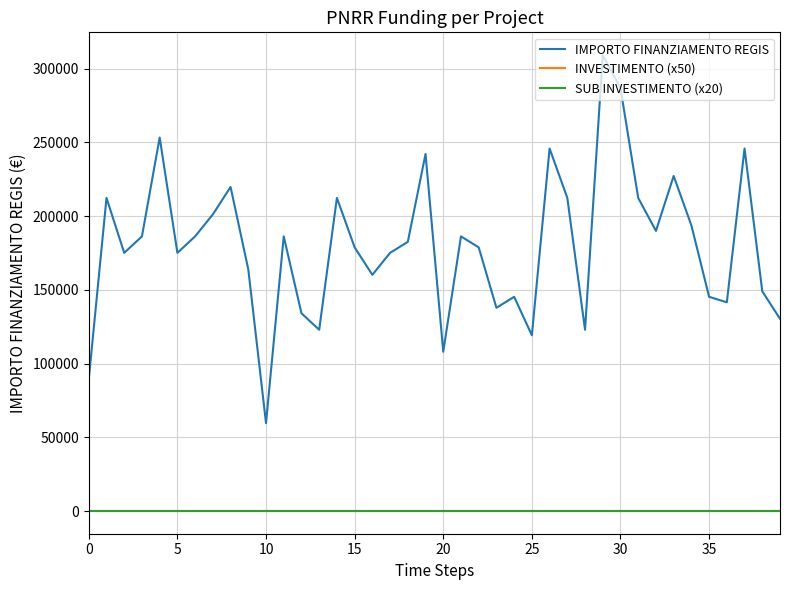

Which series has the largest range (max minus min)?

IMPORTO FINANZIAMENTO REGIS